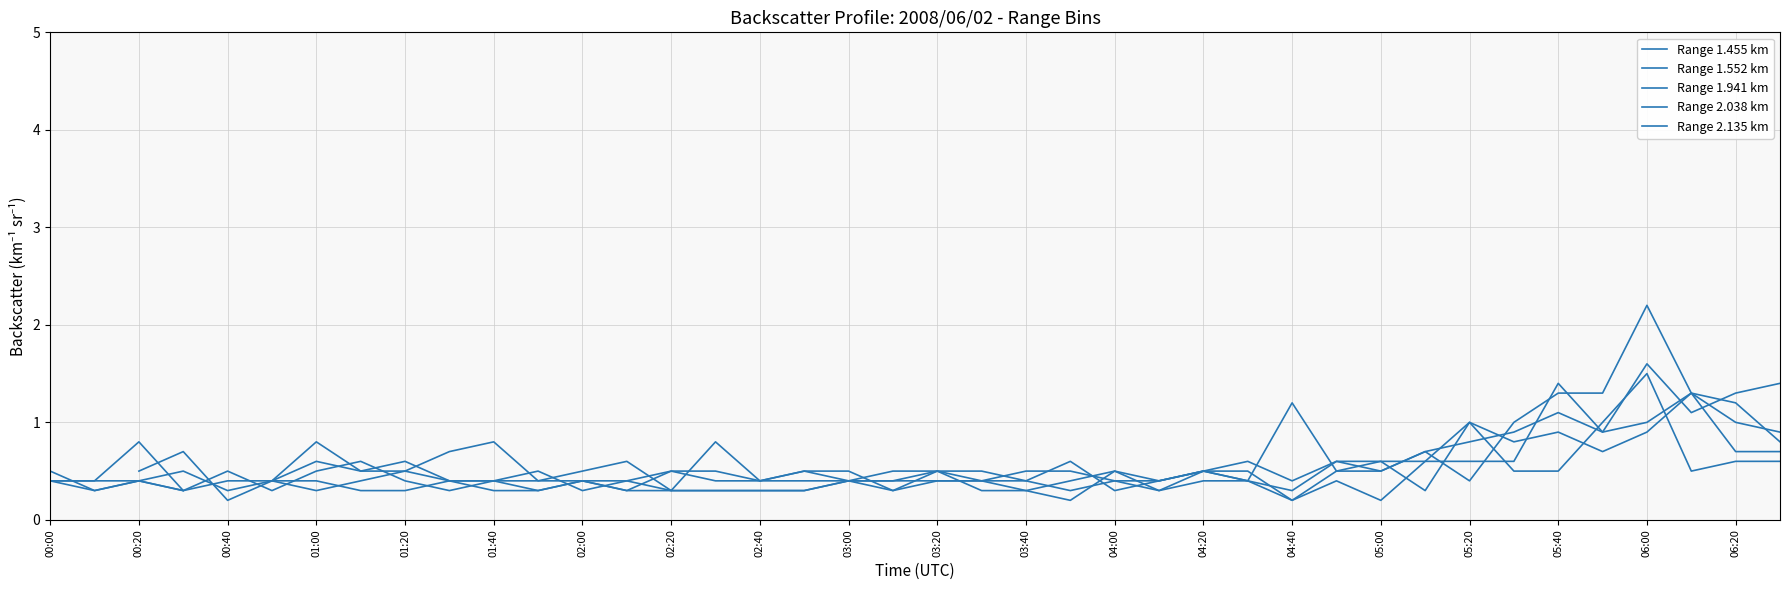

Which category has the highest value in the Range 1.941 km series?

06:00